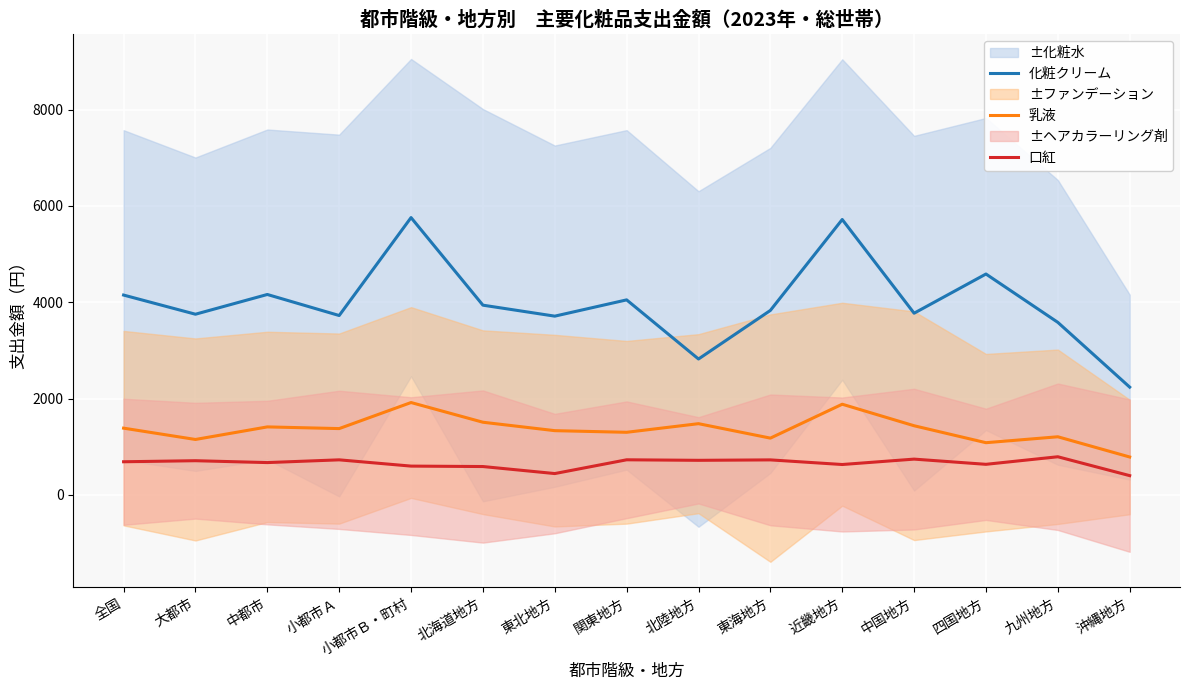

True or false: 化粧クリーム has more than 2 interior local peaks.

True